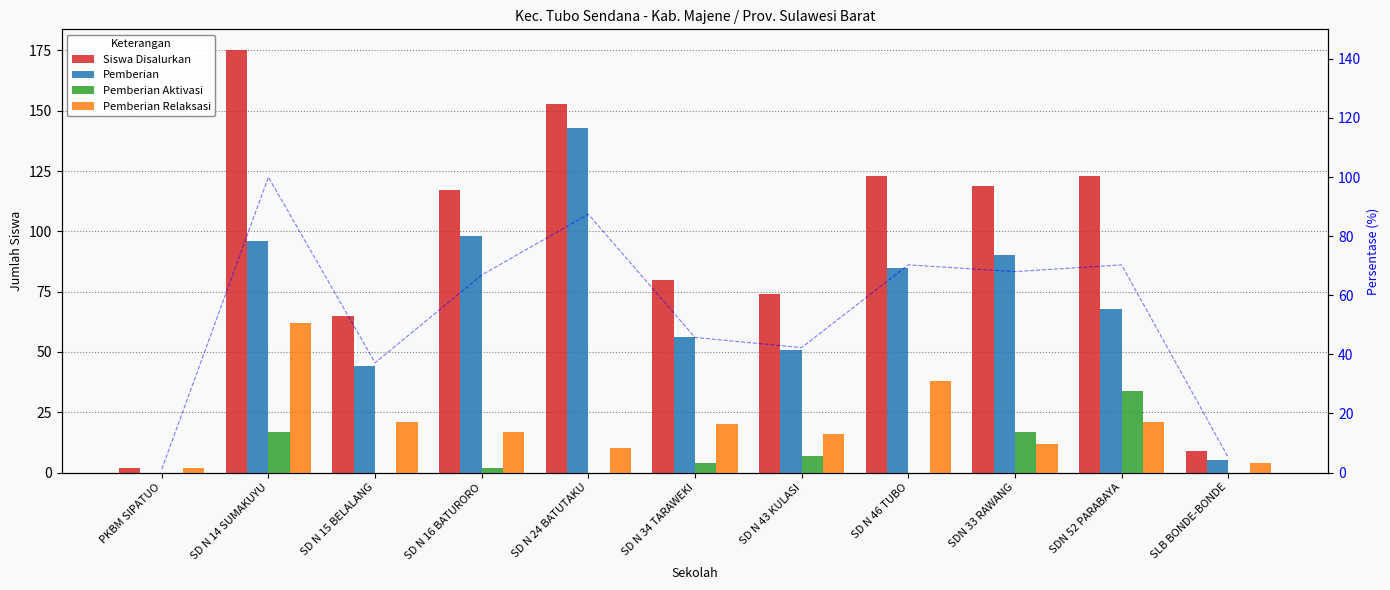

How many positive values does the Pemberian Aktivasi series have?

6